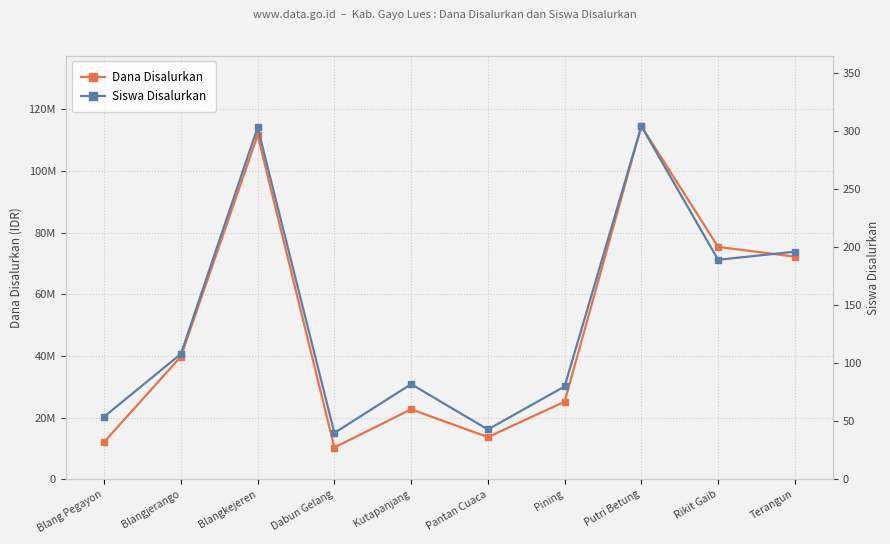

Which series changed the most between Blangkejeren and Putri Betung?

Dana Disalurkan